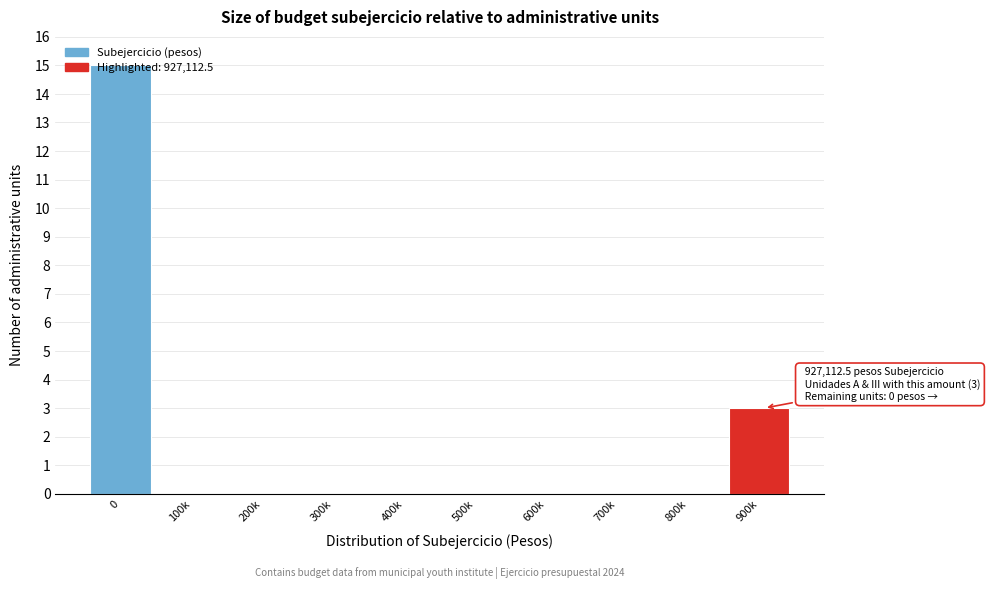

The chart shows a value of 3 at 900k. True or false?

True